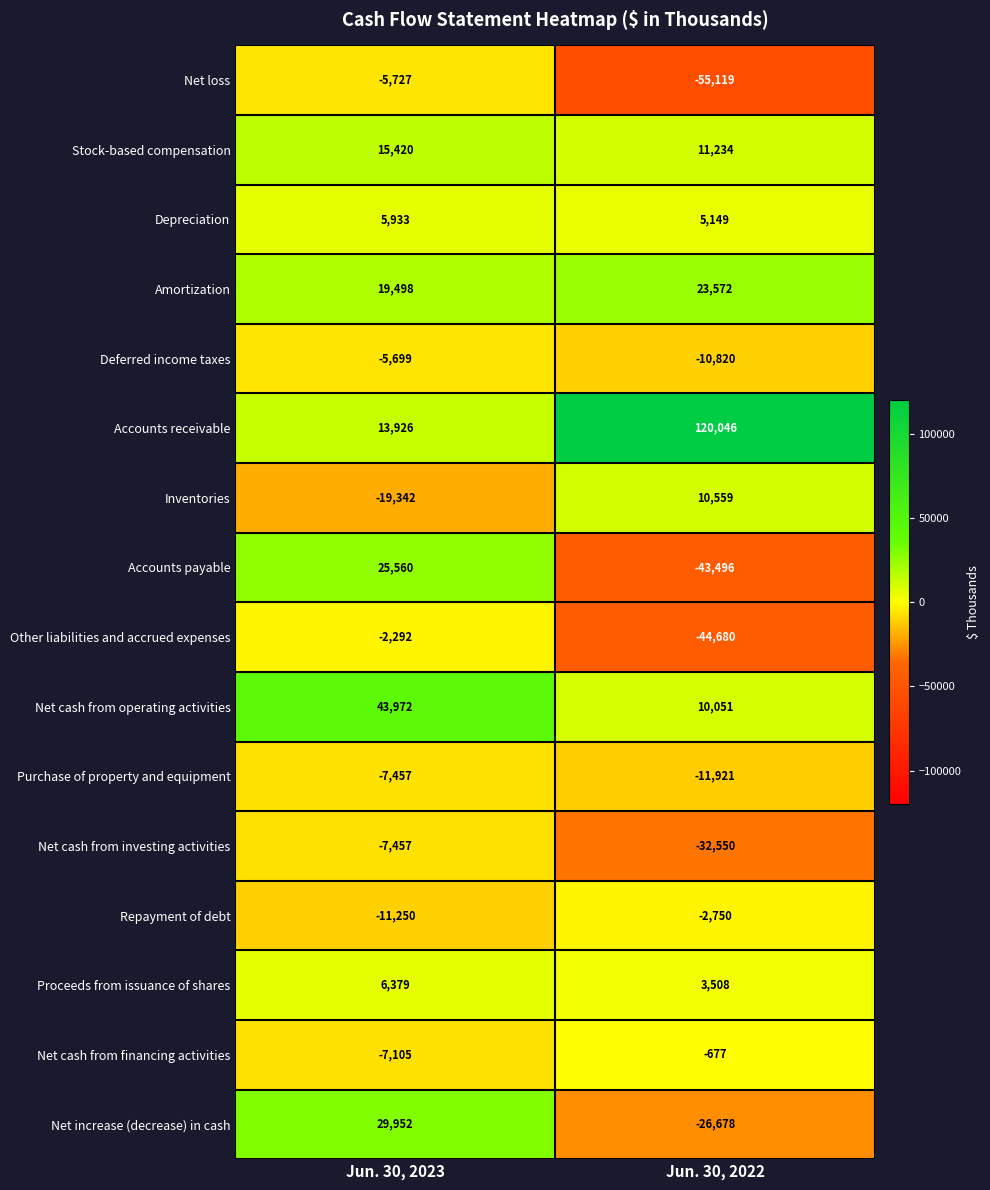

Which category has the lowest value in the Other liabilities and accrued expenses series?

Jun. 30, 2022